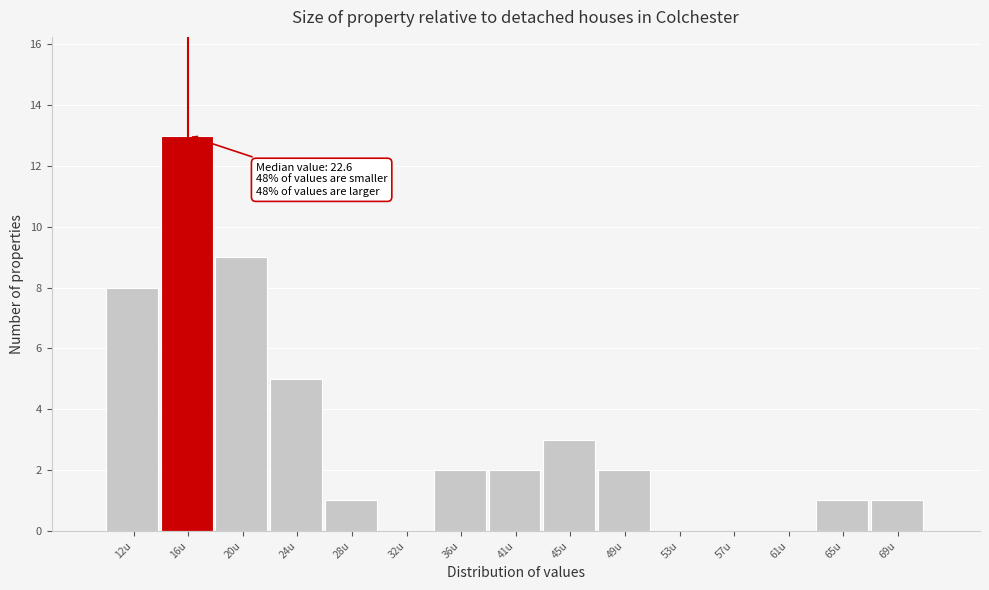

Reading right to left, transcribe all the data shown in this chart.

69u=1	65u=1	61u=0	57u=0	53u=0	49u=2	45u=3	41u=2	36u=2	32u=0	28u=1	24u=5	20u=9	16u=13	12u=8